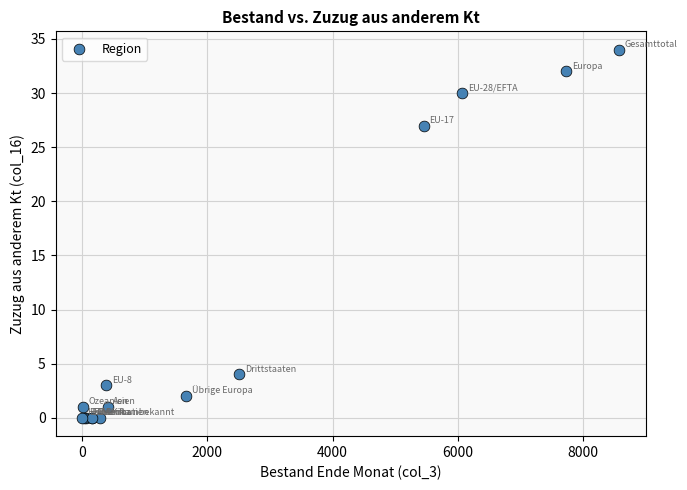

What Y value in the scatter plot is closest to 17?

27